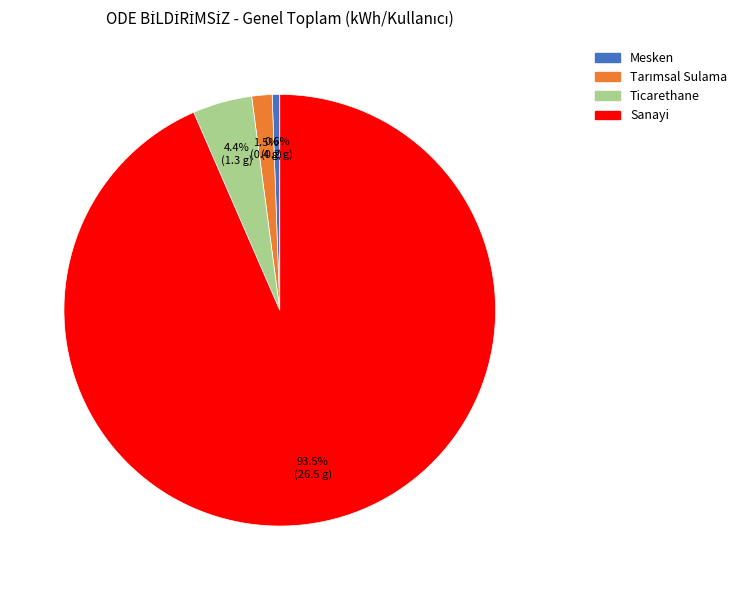

To the nearest percent, what is the combined percentage of Mesken and Sanayi?

94%